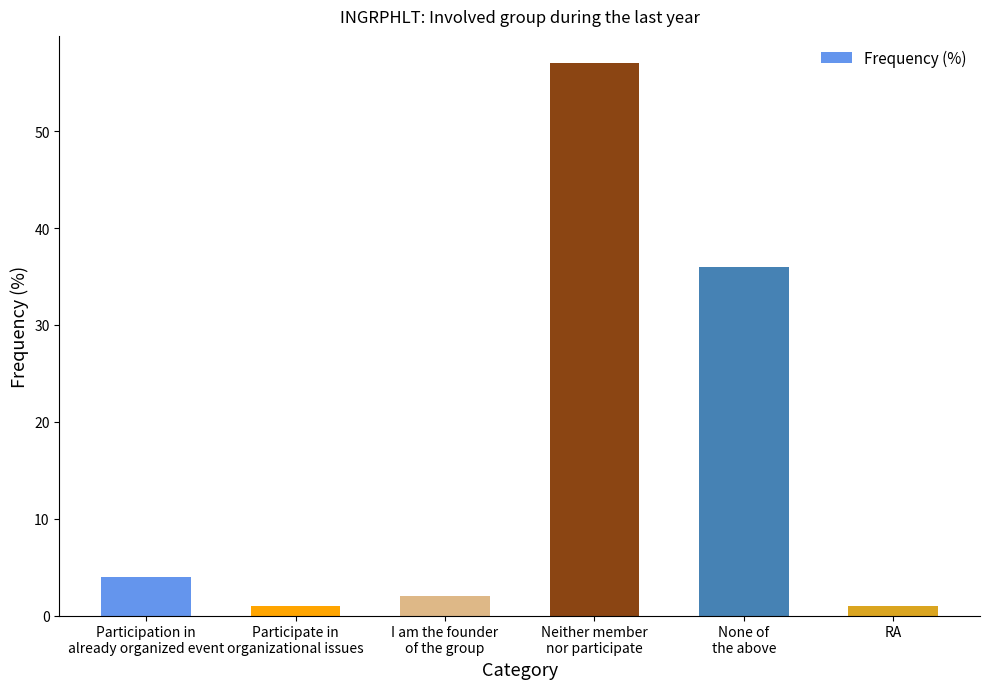

Which category has the highest value across all series?

Neither member
nor participate